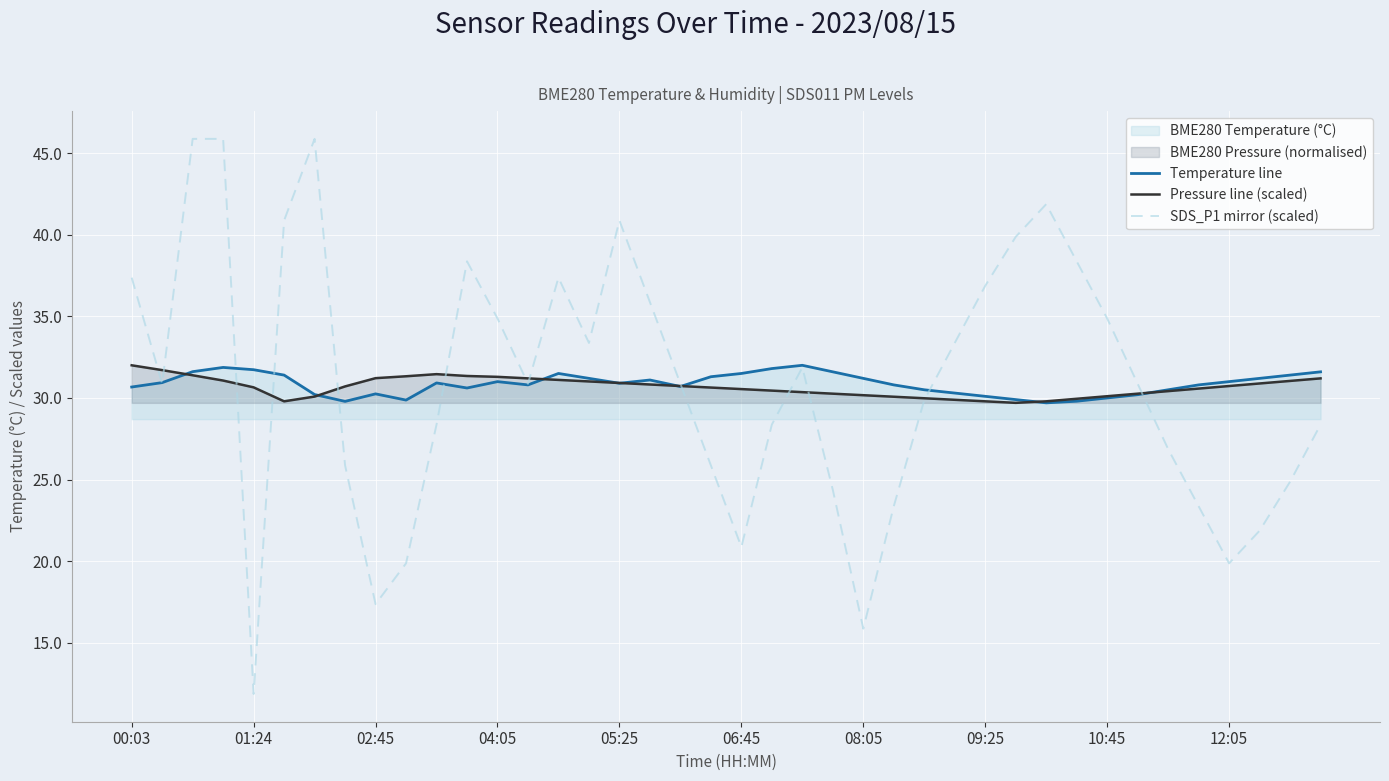

How many interior local peaks does the Temperature line series have?

7